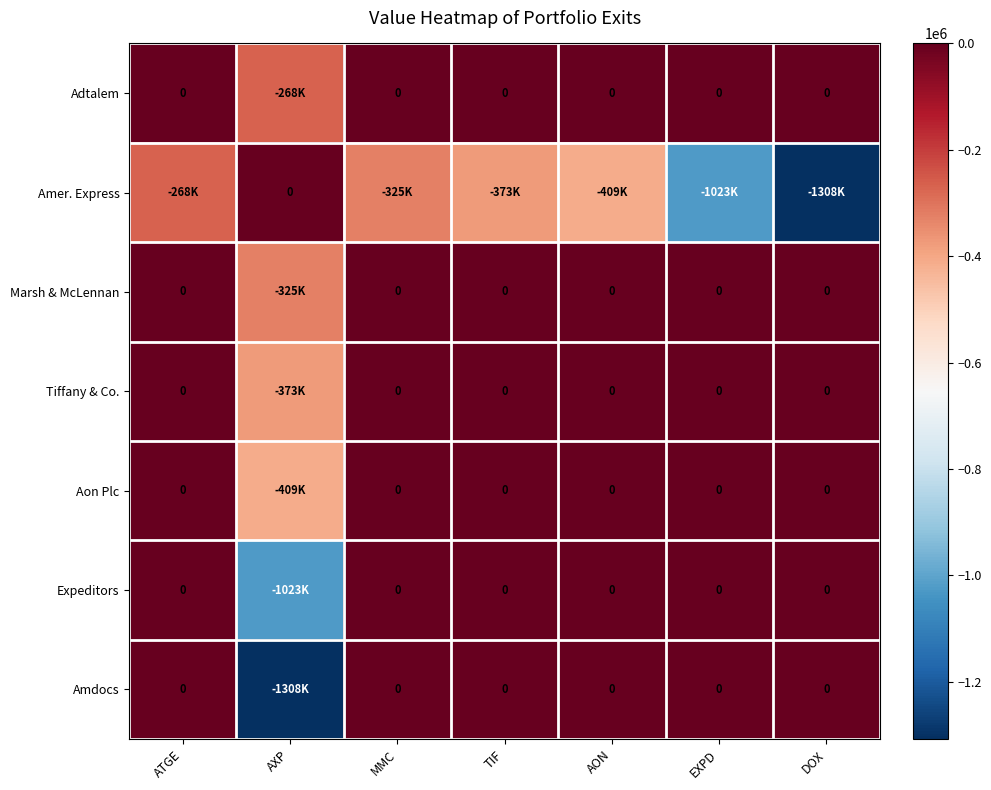

Between TIF and AON, which series saw the biggest shift?

Amer. Express